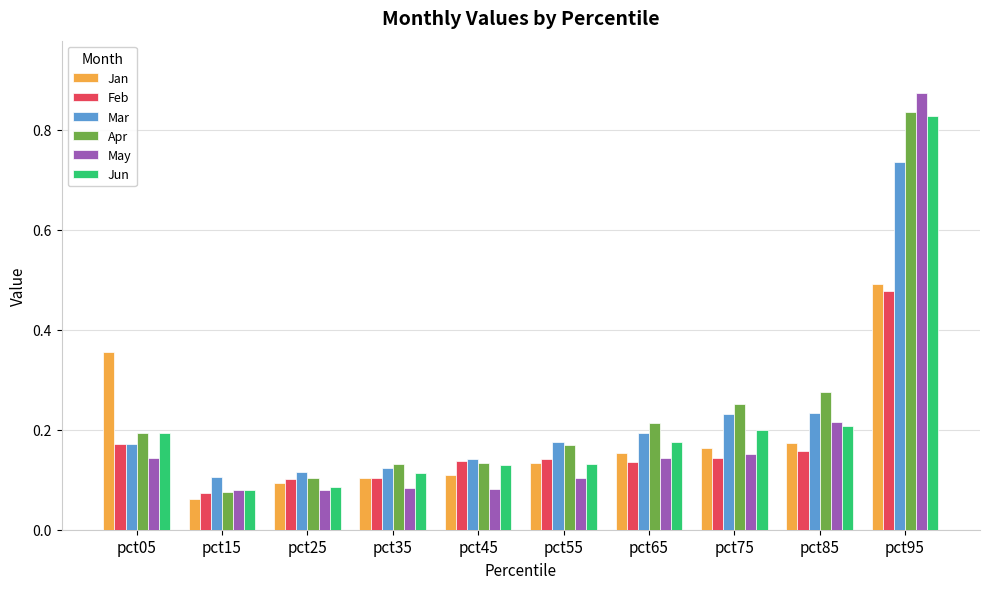

Rank the series by their maximum value, from highest to lowest.

May, Apr, Jun, Mar, Jan, Feb